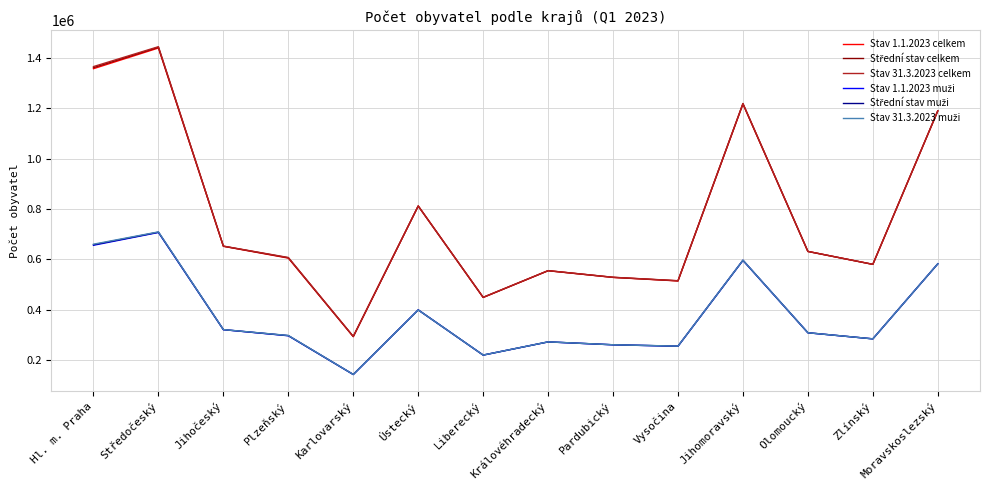

True or false: Stav 1.1.2023 celkem has a value of 1161629 at Jihočeský.

False